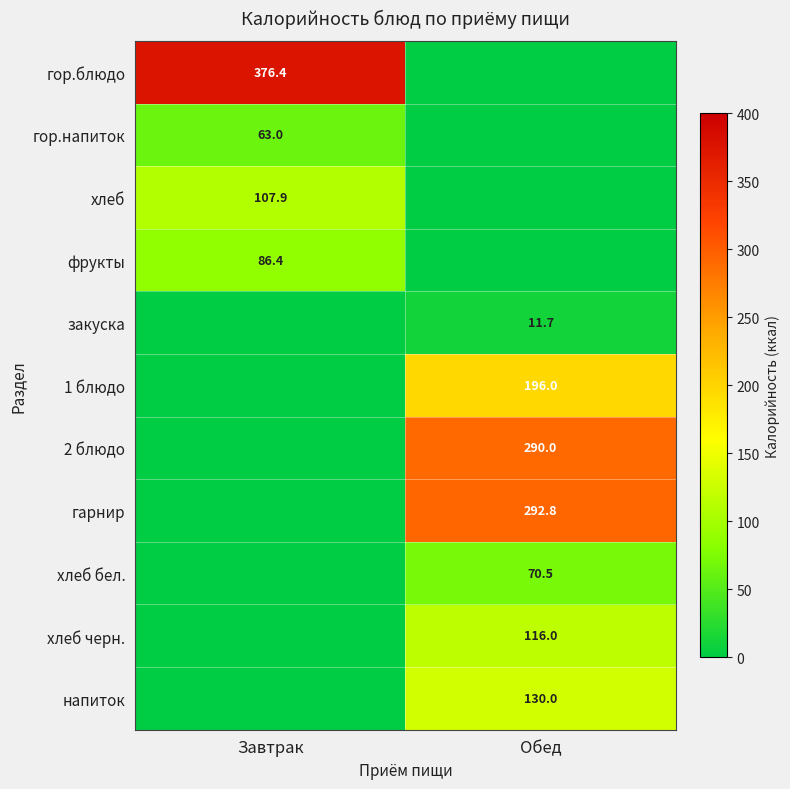

Between Завтрак and Обед, which is larger?

Завтрак